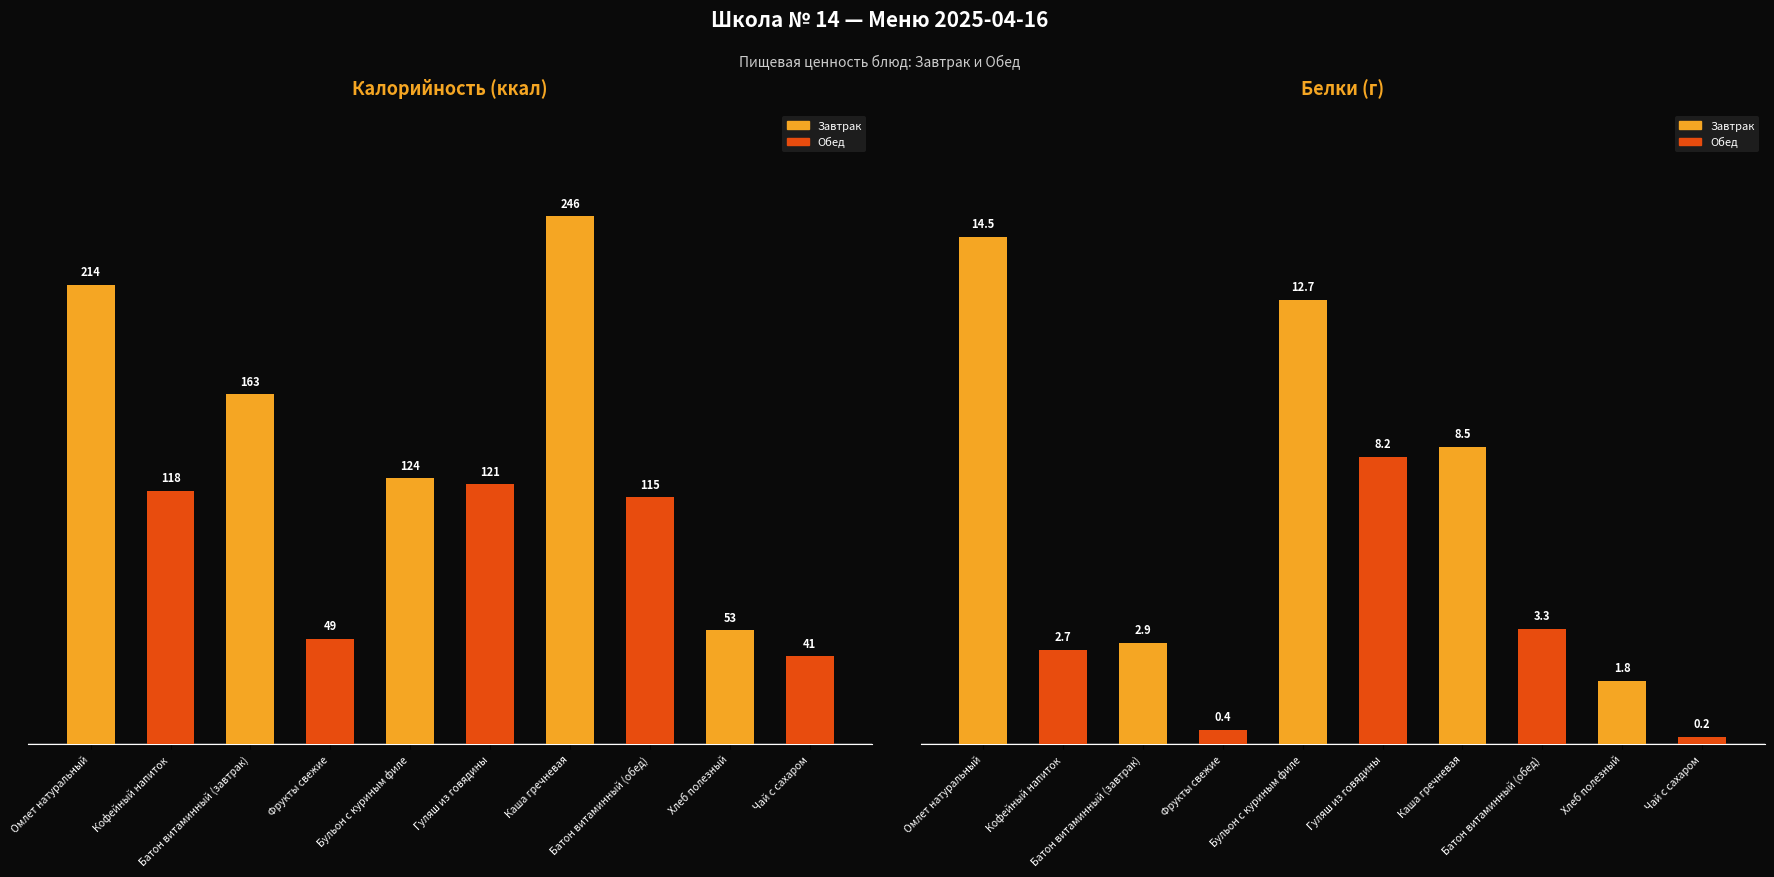

How many bars are there in total?

20